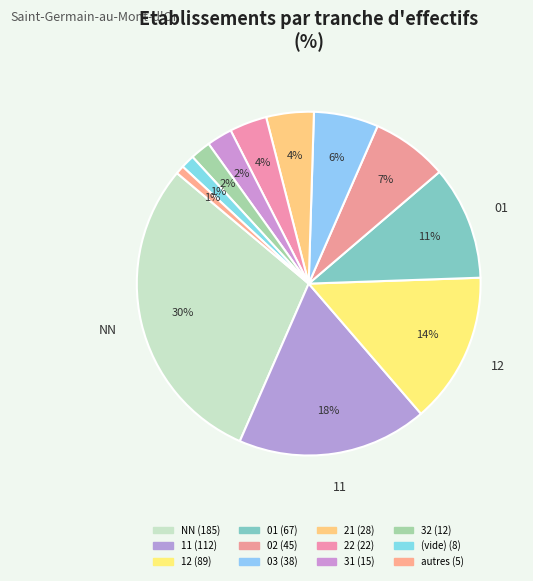

How many slices are in this pie chart?

12